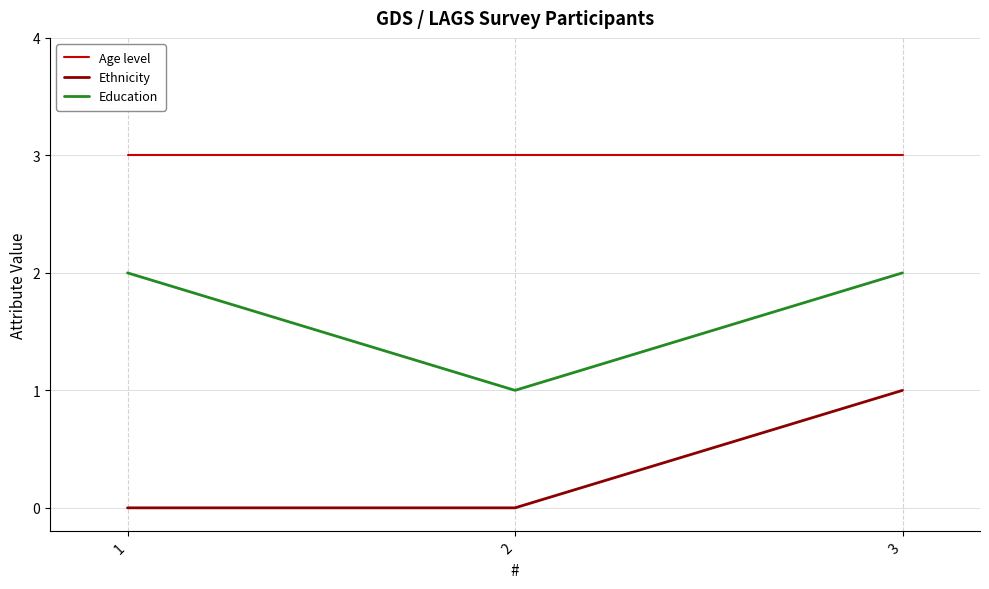

The Education series shows 1 at 2. True or false?

True